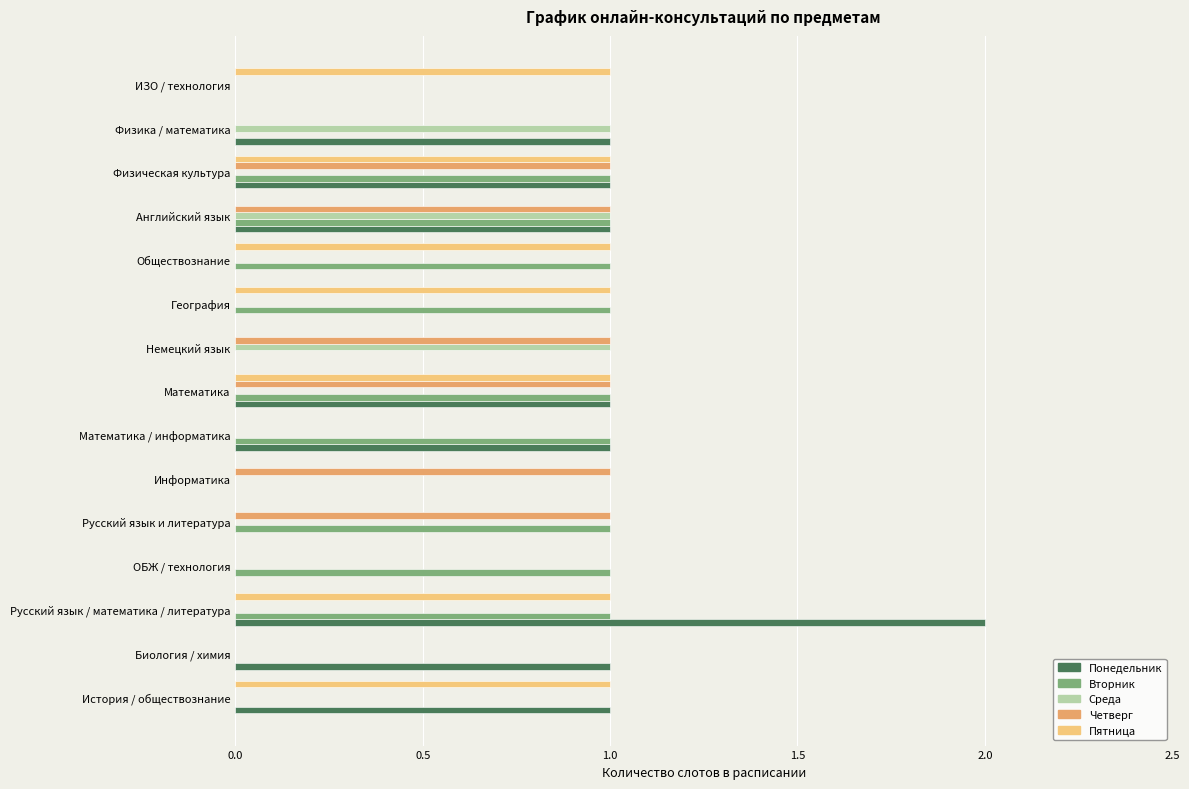

Which label corresponds to the largest value in the chart?

Русский язык / математика / литература